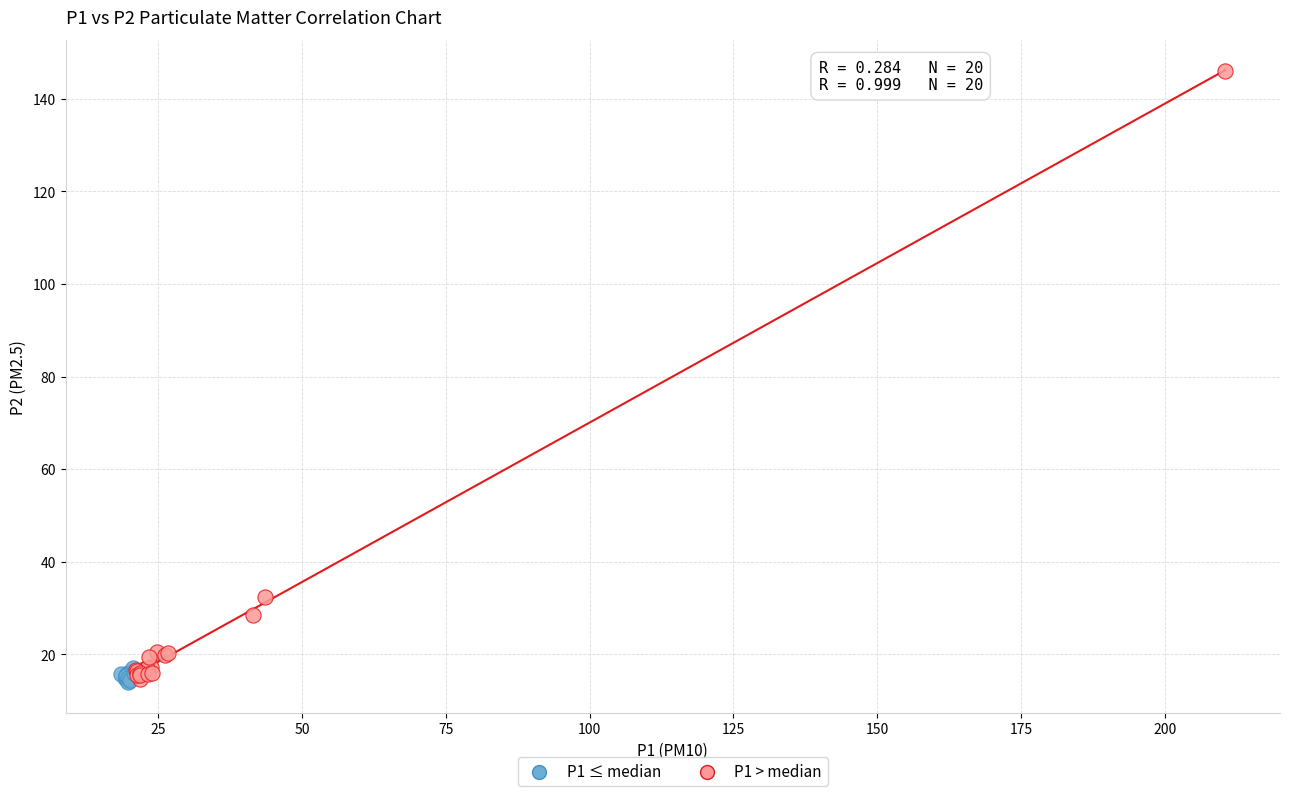

What are all the series names shown in the legend?

P1 ≤ median, P1 > median